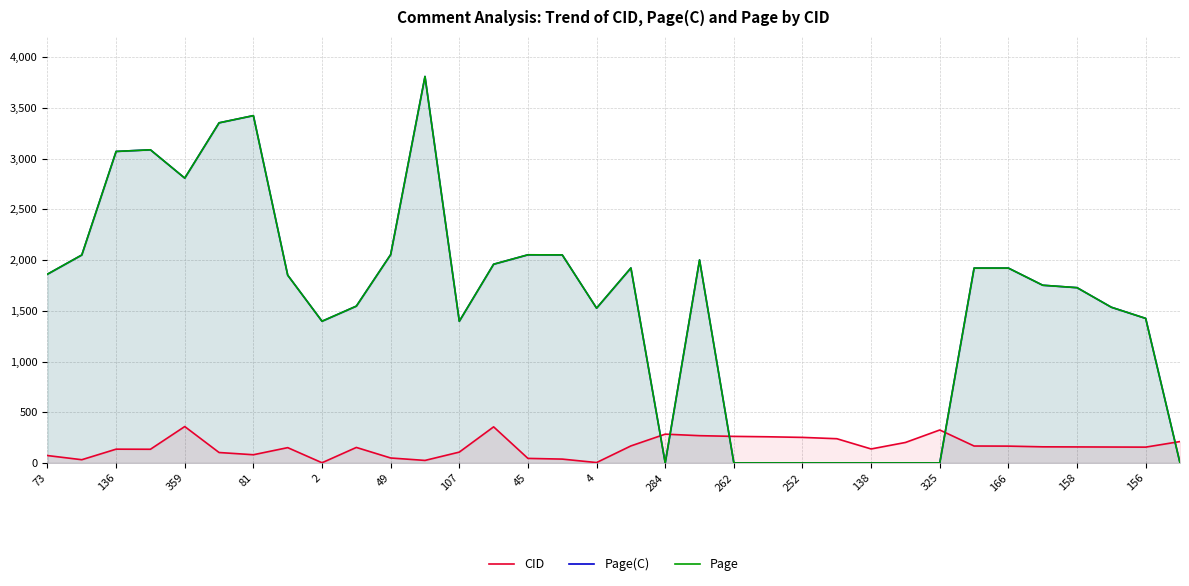

What are all the series names shown in the legend?

CID, Page(C), Page